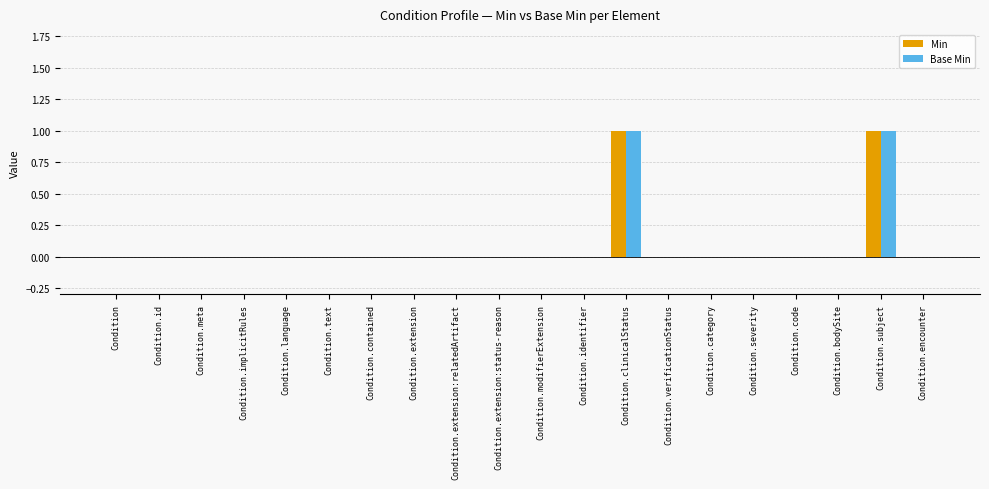

True or false: Min has a value of 1 at Condition.

False